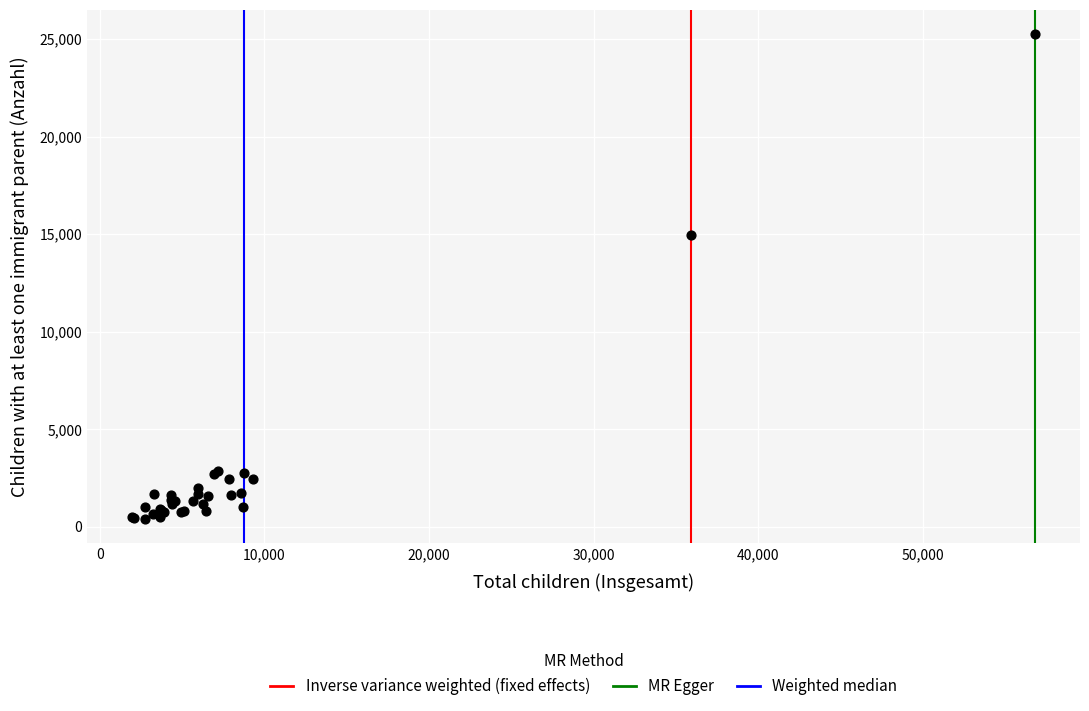

What Y value in the scatter plot is closest to 12823?

14968